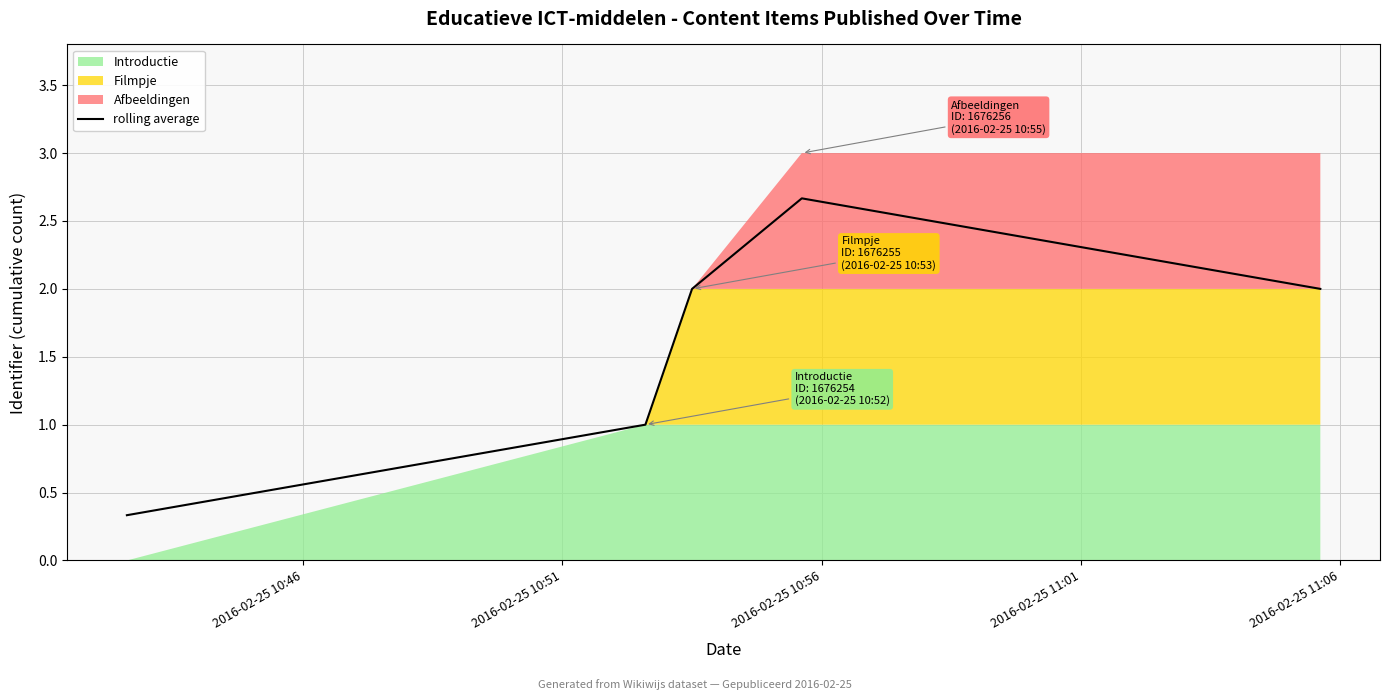

Reading left to right, what are all the values shown in this chart?

0.3	1.0	2.0	2.7	2.0